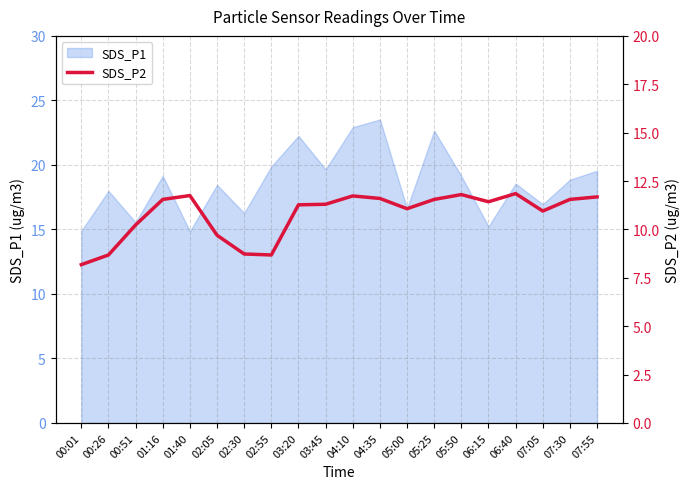

True or false: SDS_P1 has a value of 16.3 at 02:30.

True